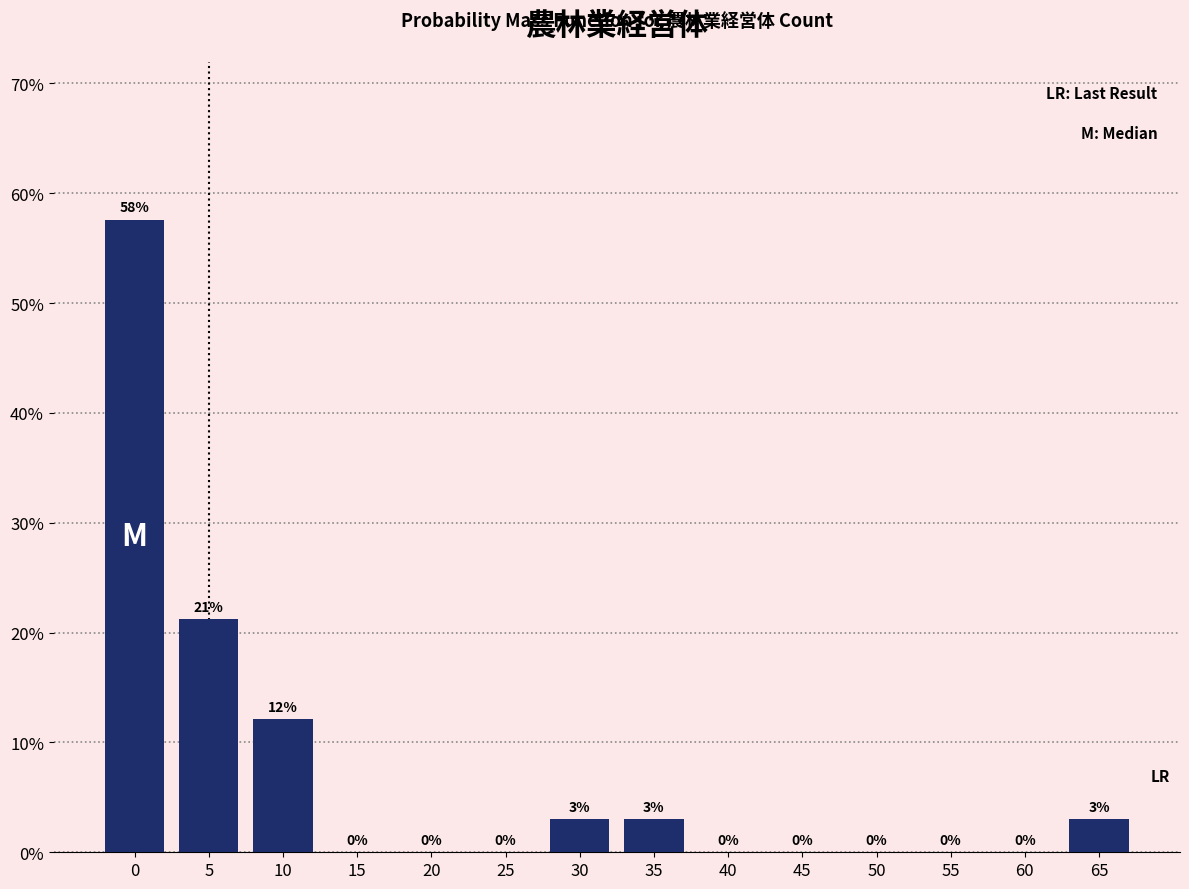

Read the value at 65.

3.0